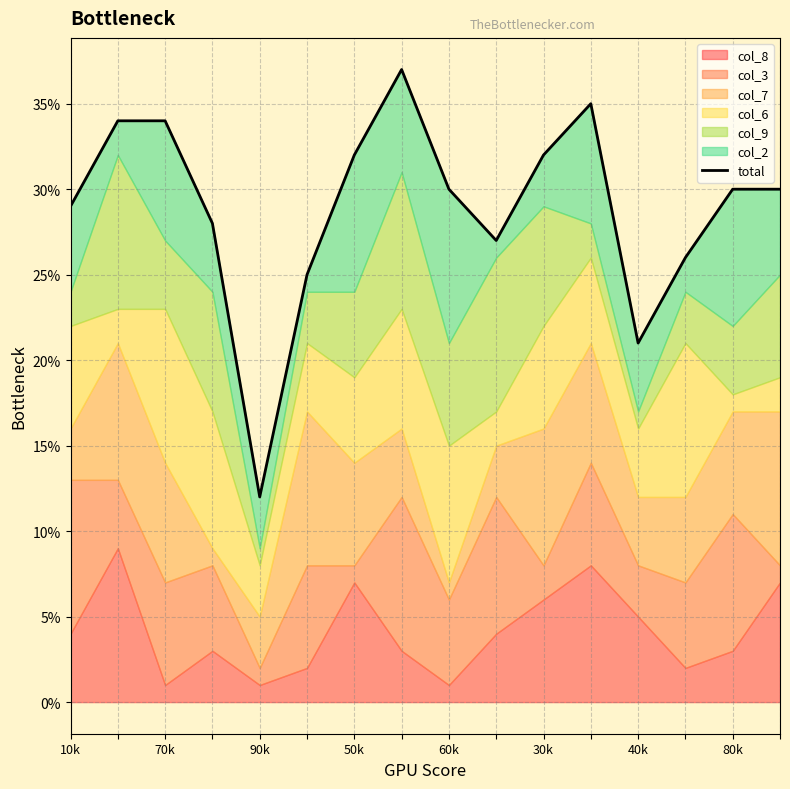

What is the greatest value displayed?

37